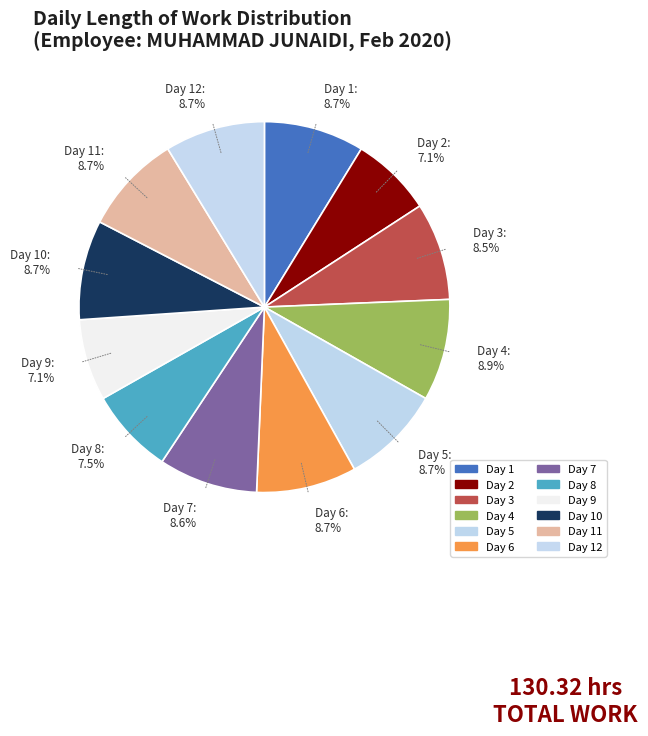

What is the total percentage of Day 12: 8.7% and Day 8: 7.5%?

16.2%